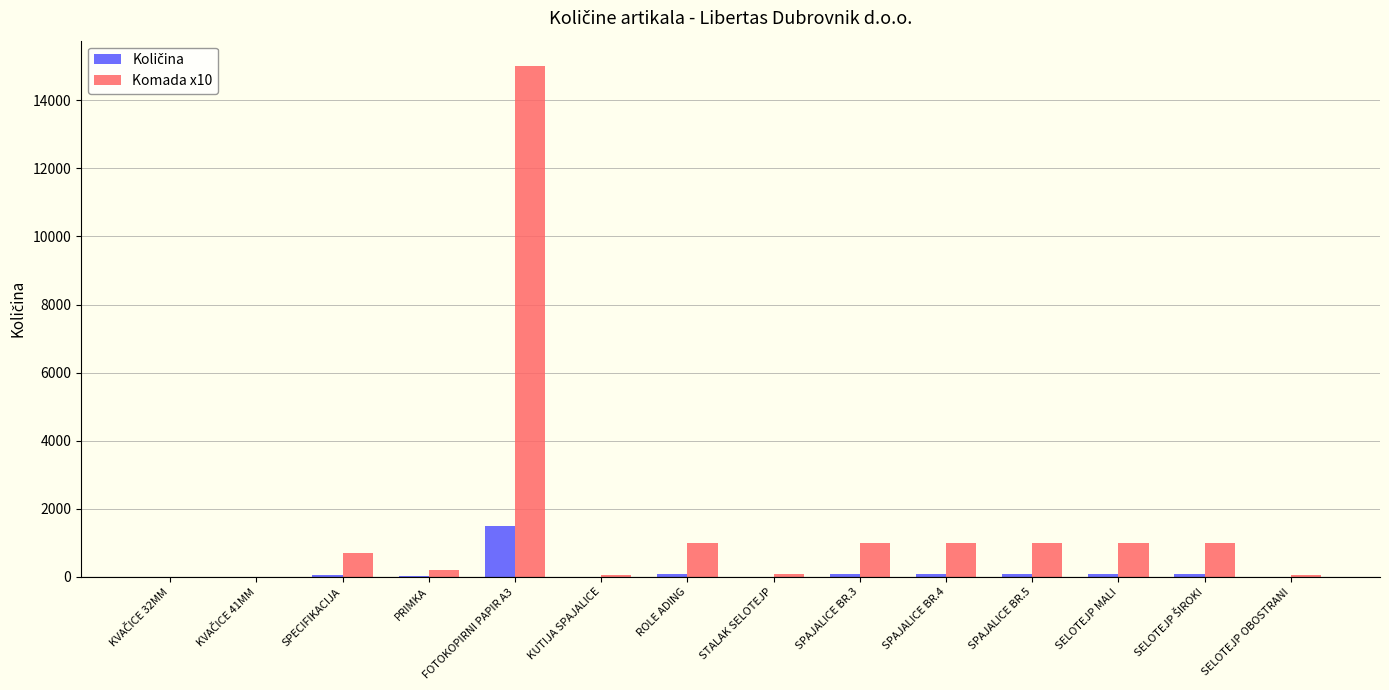

Which series has the largest total across all categories?

Komada x10